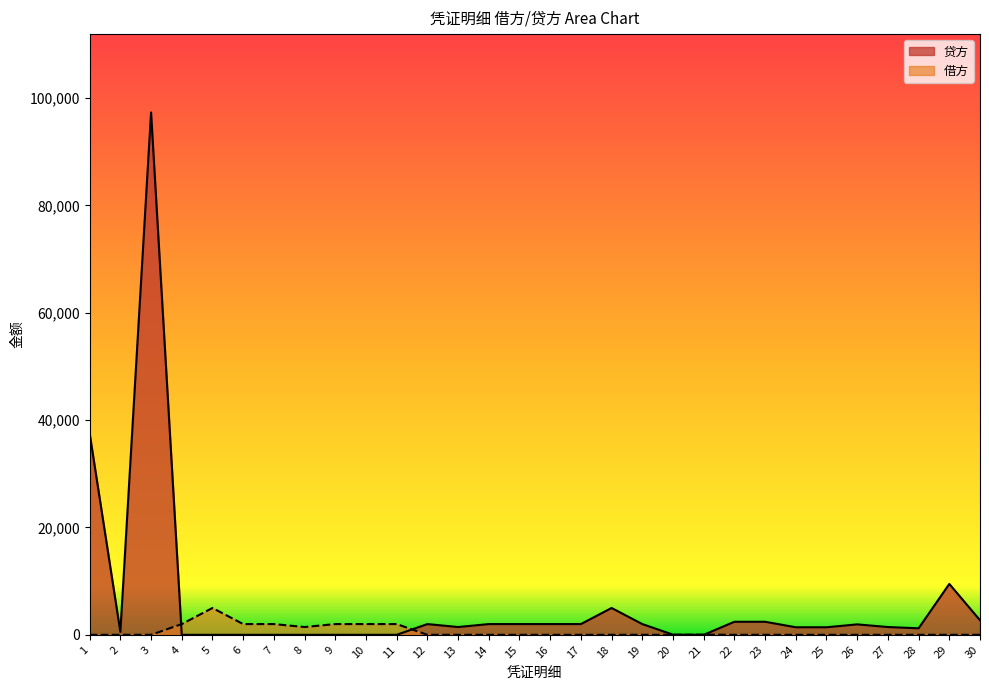

Which series has the widest spread of values?

贷方